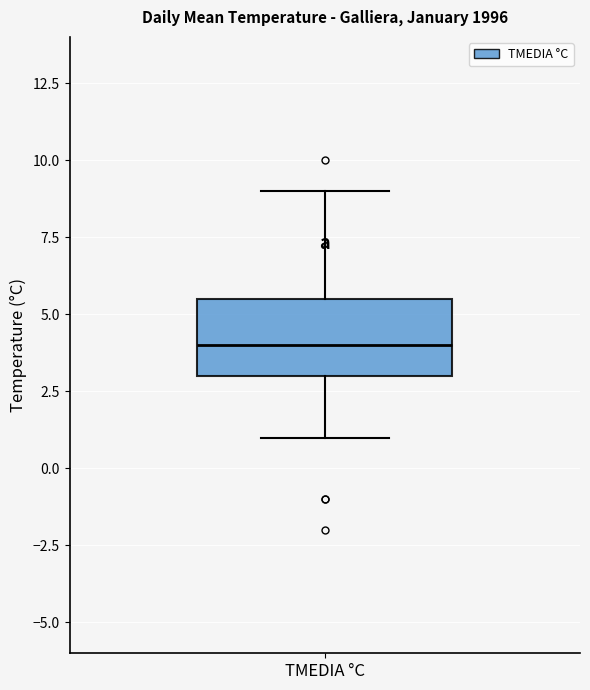

Transcribe this box plot: give where the median line is, the range the box spans, and where the two whiskers end, as read against the y-axis. The values are not printed on the chart, so give them approximately, as read against the axis.

median 4.0, box 3.0 to 5.5, whiskers 1.0 to 9.0